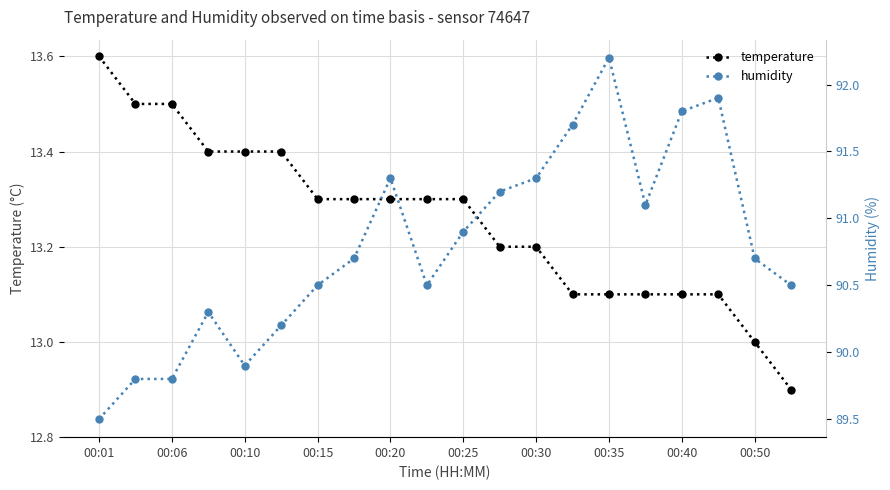

Reading left to right, extract all data points from this chart.

temperature: 13.6	13.5	13.5	13.4	13.4	13.4	13.3	13.3	13.3	13.3	13.3	13.2	13.2	13.1	13.1	13.1	13.1	13.1	13.0	12.9
humidity: 89.5	89.8	89.8	90.3	89.9	90.2	90.5	90.7	91.3	90.5	90.9	91.2	91.3	91.7	92.2	91.1	91.8	91.9	90.7	90.5